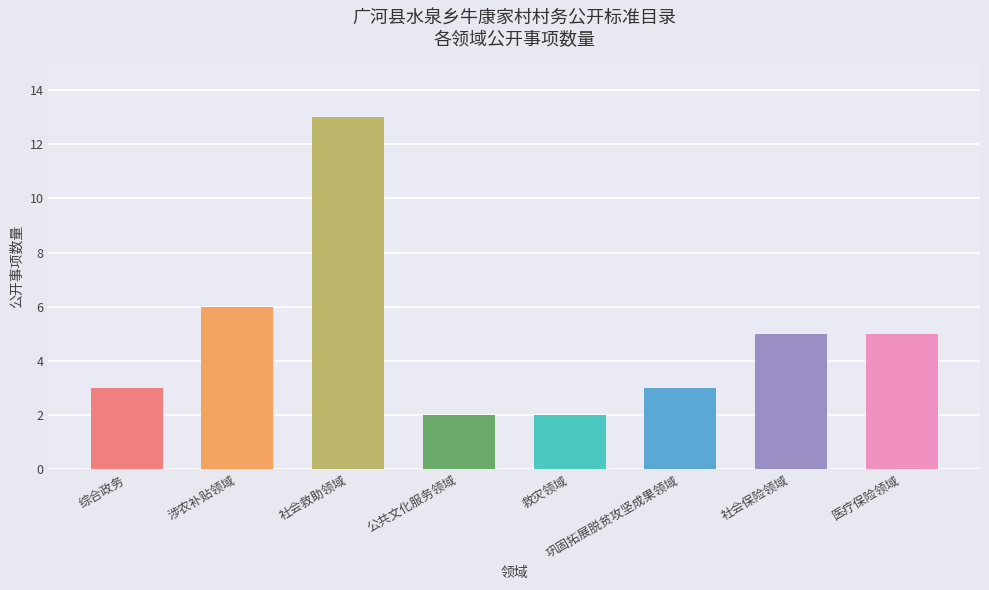

What is the sum of all values?

39